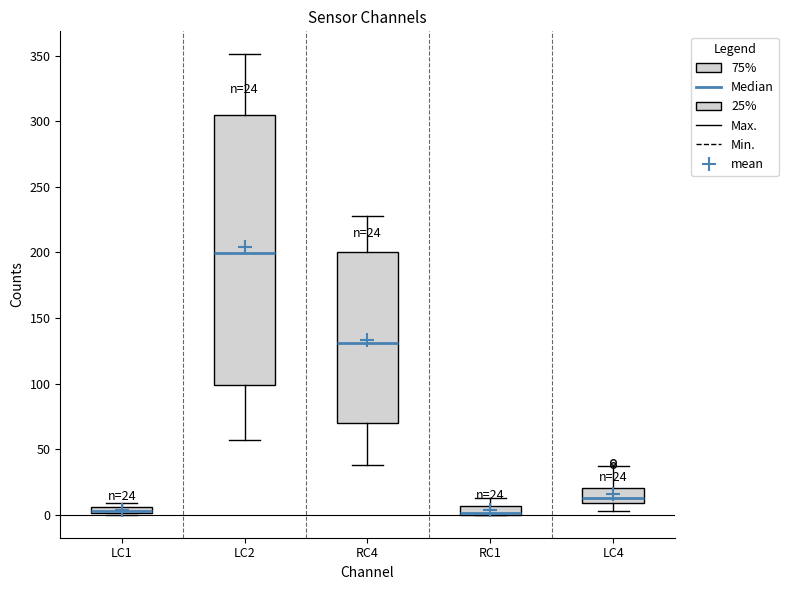

Which box is the tallest, from its lower edge to its upper edge?

LC2